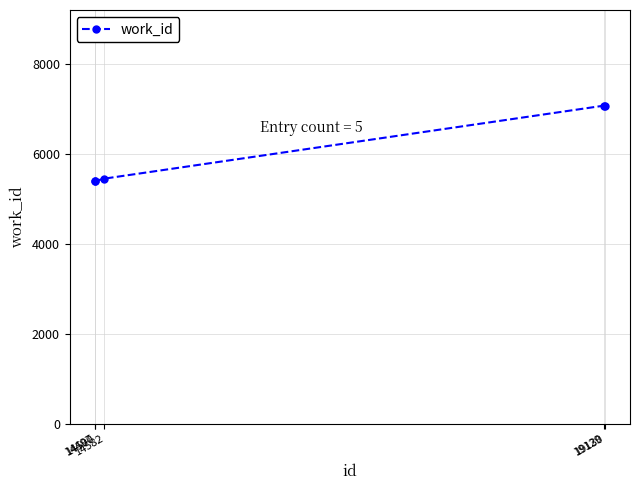

What is the sum of all values?

30425